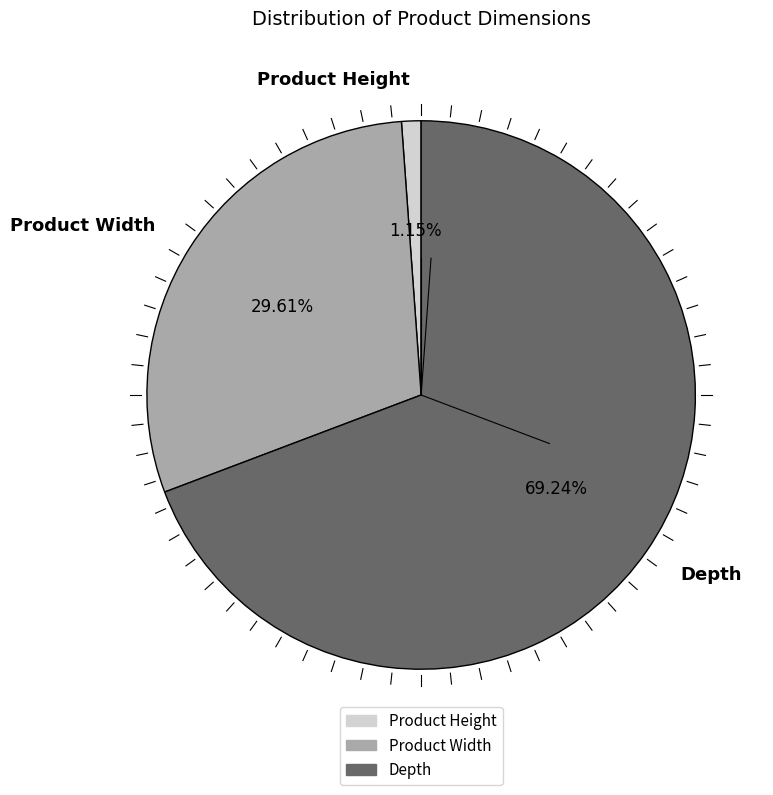

Combined, do Product Height and Depth account for over 50%?

Yes